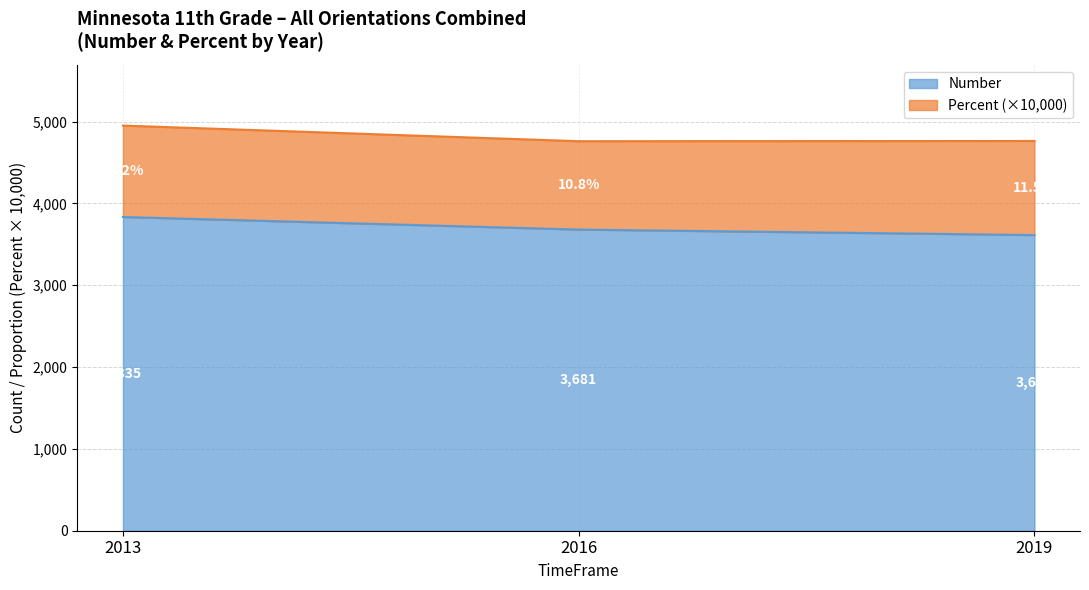

Does the chart have visible grid lines?

Yes